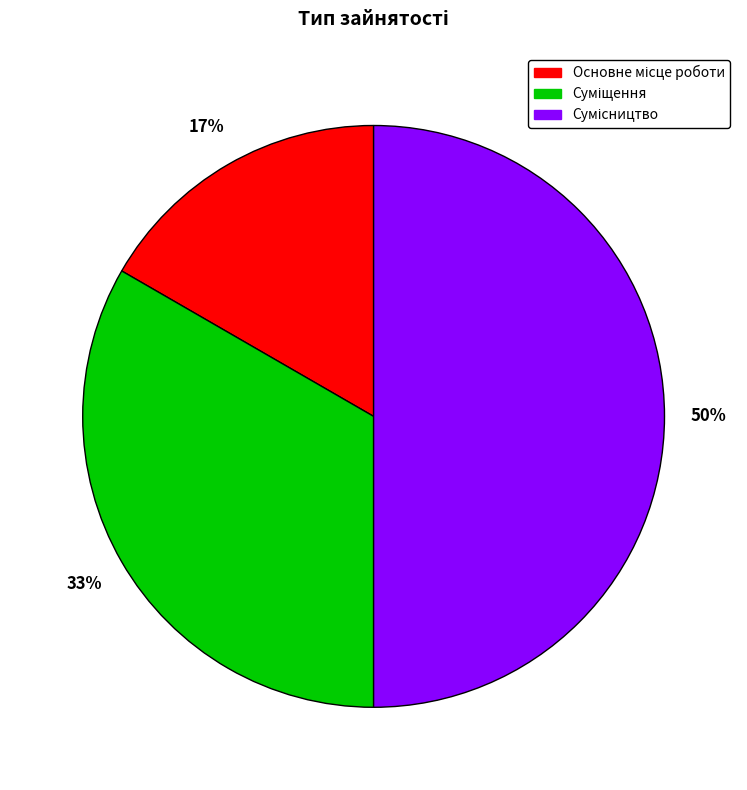

To the nearest percent, what is the average slice percentage?

33%